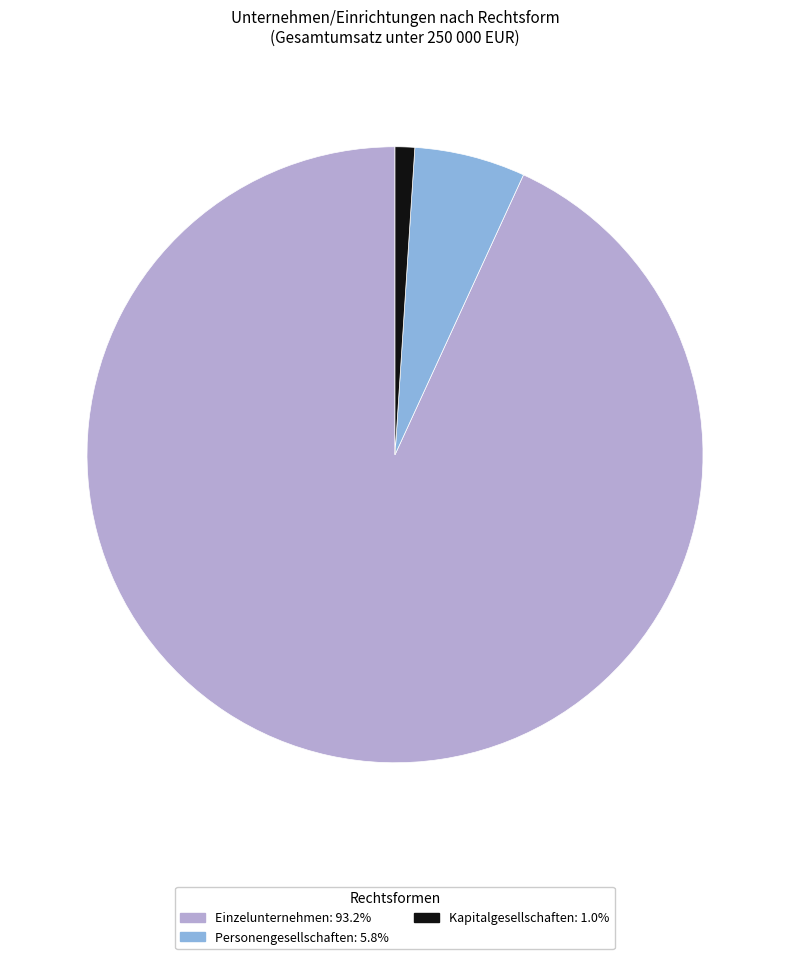

Does Kapitalgesellschaften account for over 50% of the chart?

No